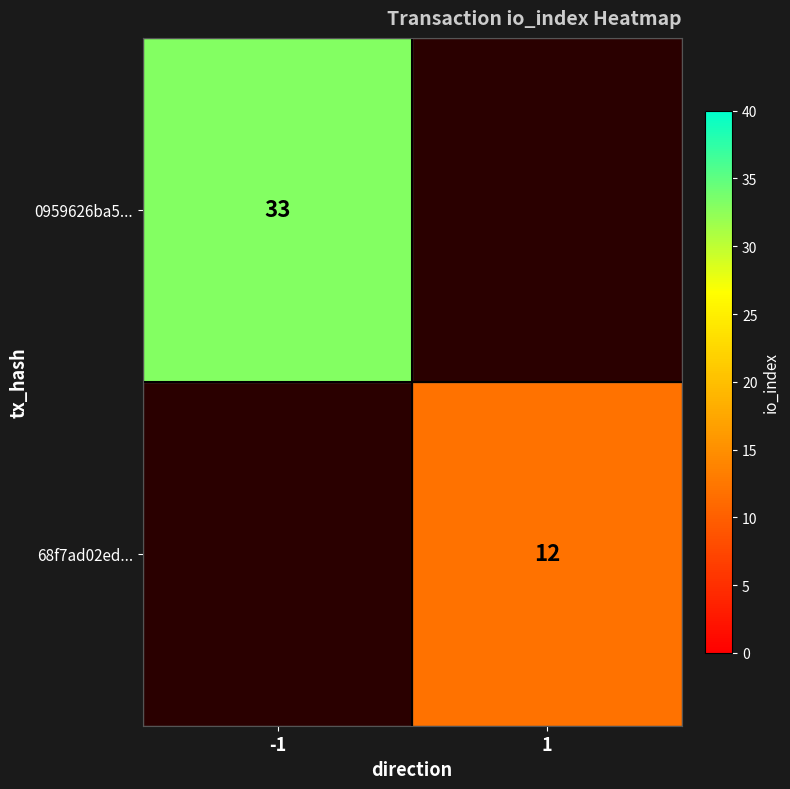

The value of 0959626ba5... at -1 is 33. True or false?

True